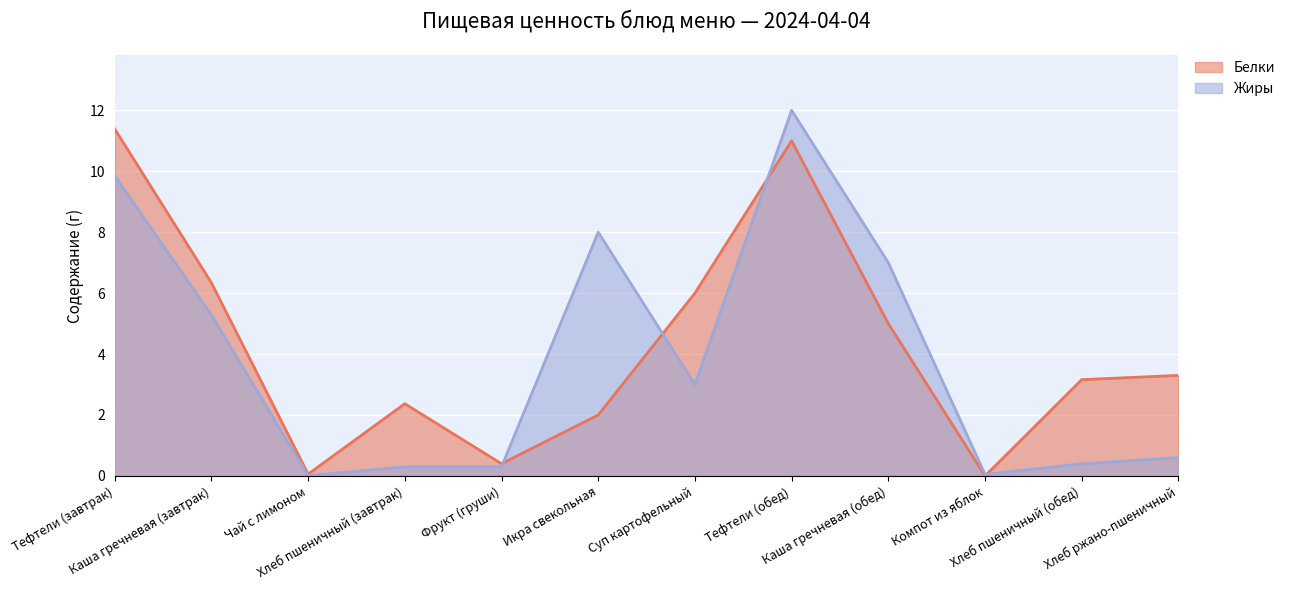

At which label does Жиры first exceed 3?

Тефтели (завтрак)